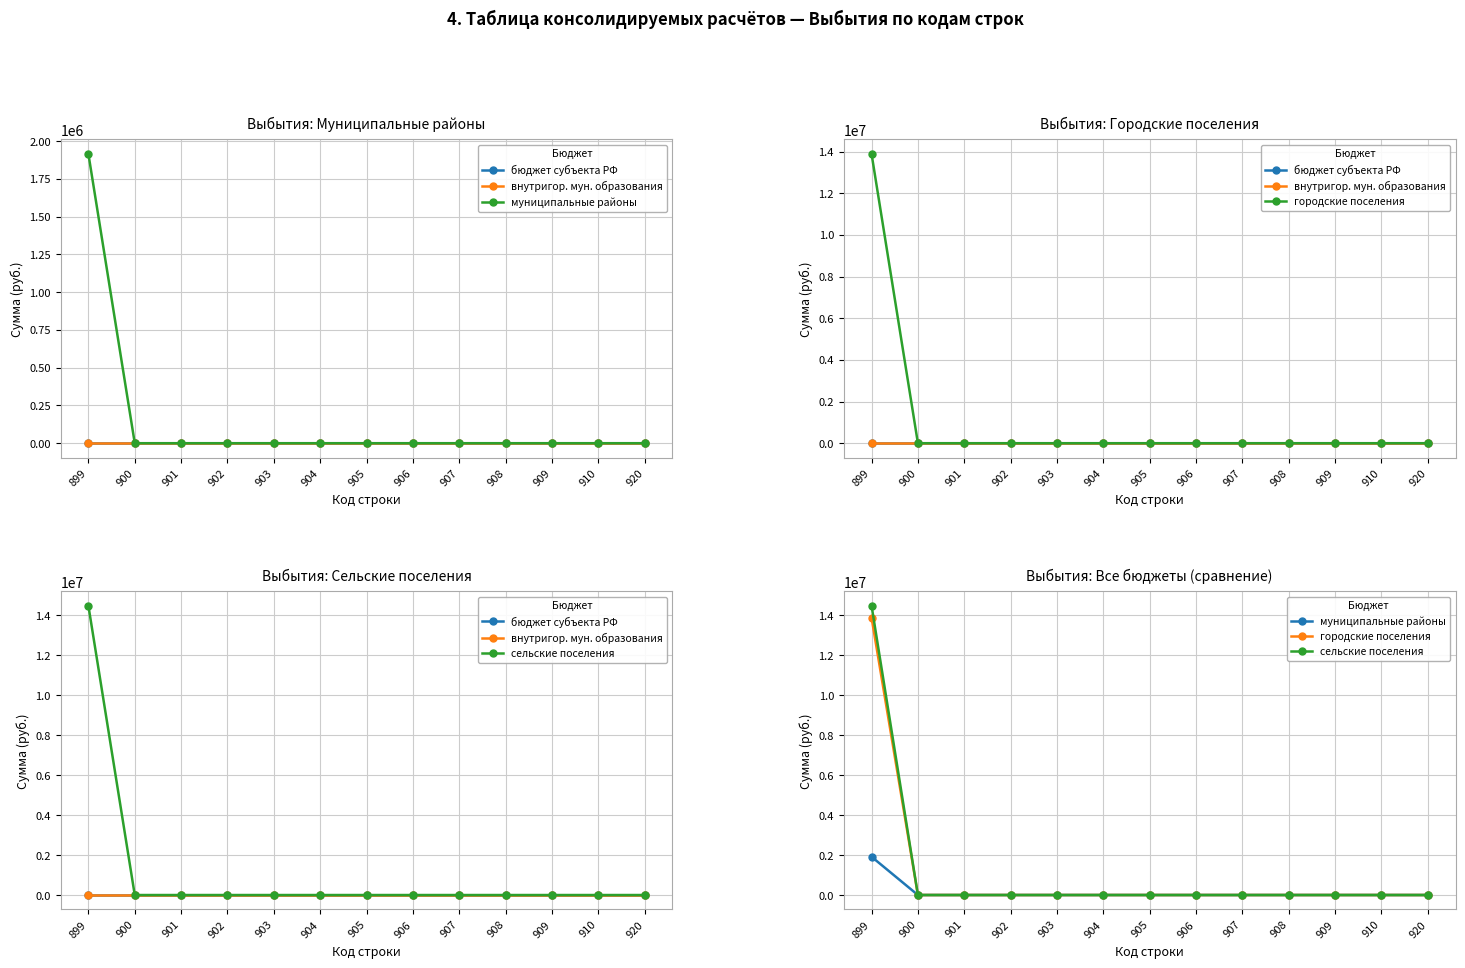

Reading left to right, extract all data points from this chart.

бюджет субъекта РФ: 0.0	0.0	0.0	0.0	0.0	0.0	0.0	0.0	0.0	0.0	0.0	0.0	0.0
внутригор. мун. образования: 0.0	0.0	0.0	0.0	0.0	0.0	0.0	0.0	0.0	0.0	0.0	0.0	0.0
муниципальные районы: 1915765.6	0.0	0.0	0.0	0.0	0.0	0.0	0.0	0.0	0.0	0.0	0.0	0.0
городские поселения: 13888836.0	0.0	0.0	0.0	0.0	0.0	0.0	0.0	0.0	0.0	0.0	0.0	0.0
сельские поселения: 14484188.5	0.0	0.0	0.0	0.0	0.0	0.0	0.0	0.0	0.0	0.0	0.0	0.0